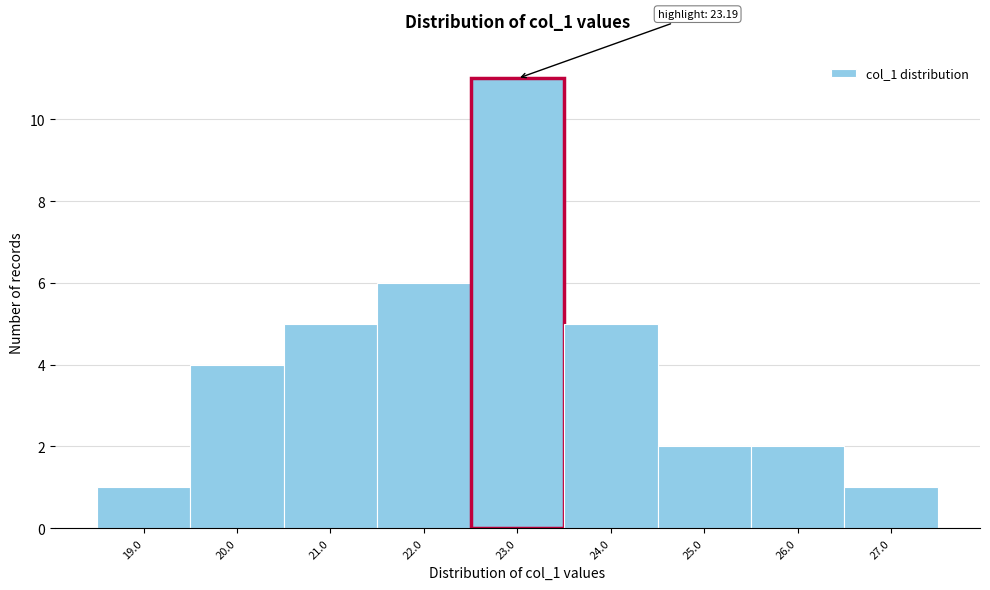

Reading left to right, transcribe all the data shown in this chart.

1	4	5	6	11	5	2	2	1